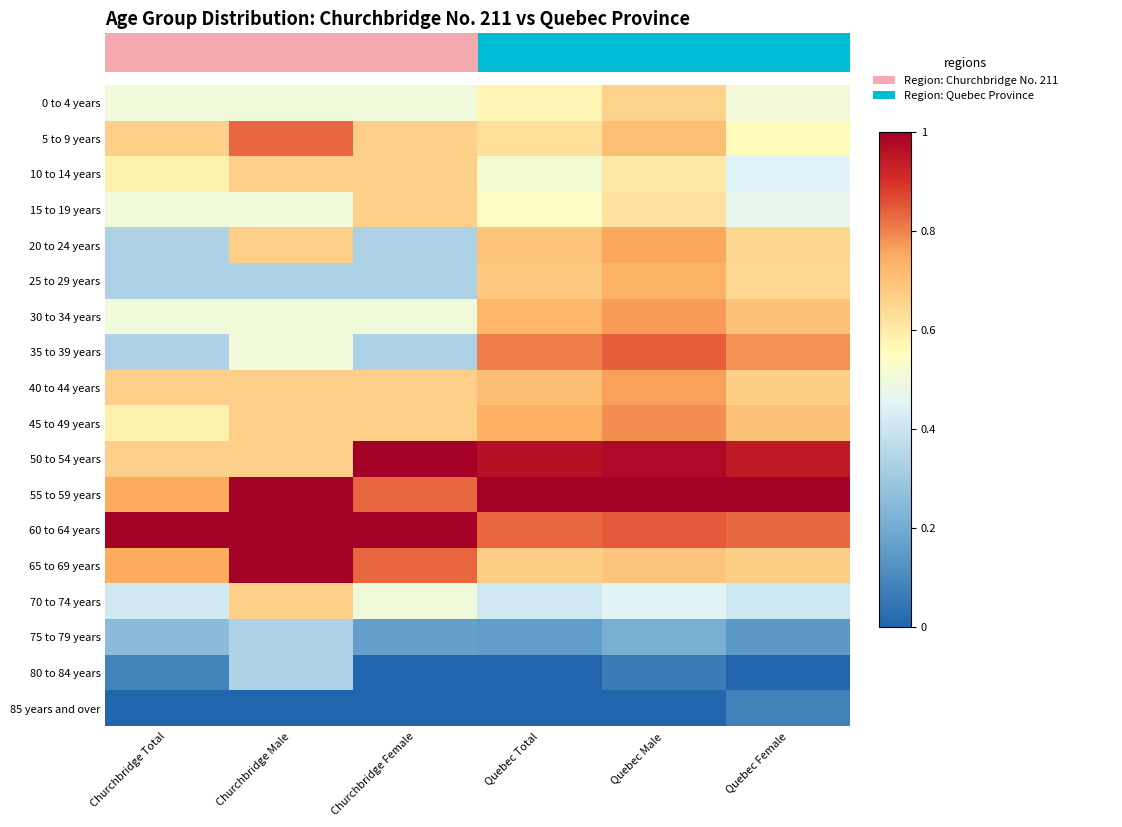

What is the average value of the 80 to 84 years series?

0.1